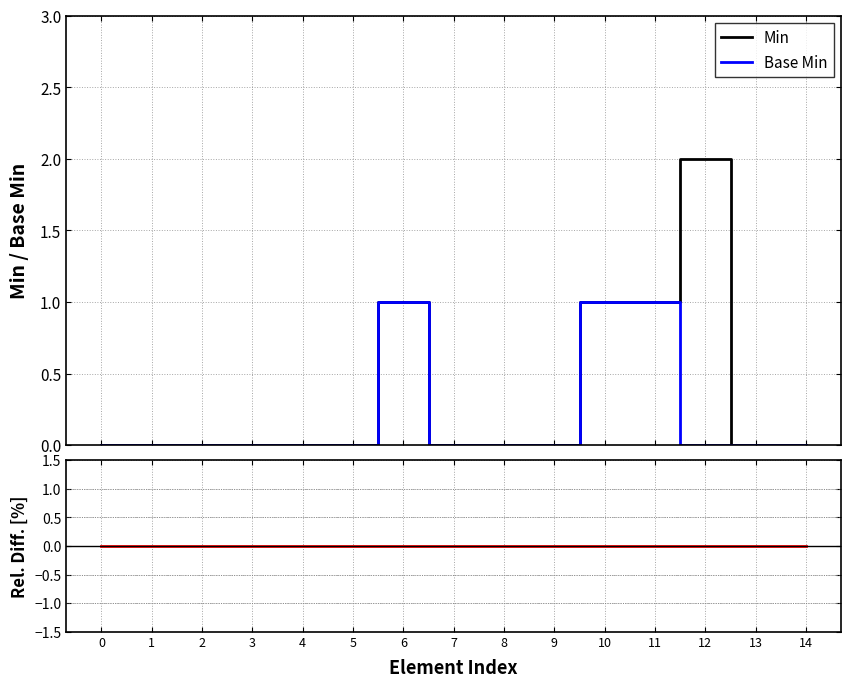

True or false: Base Min has more than 2 interior local peaks.

False